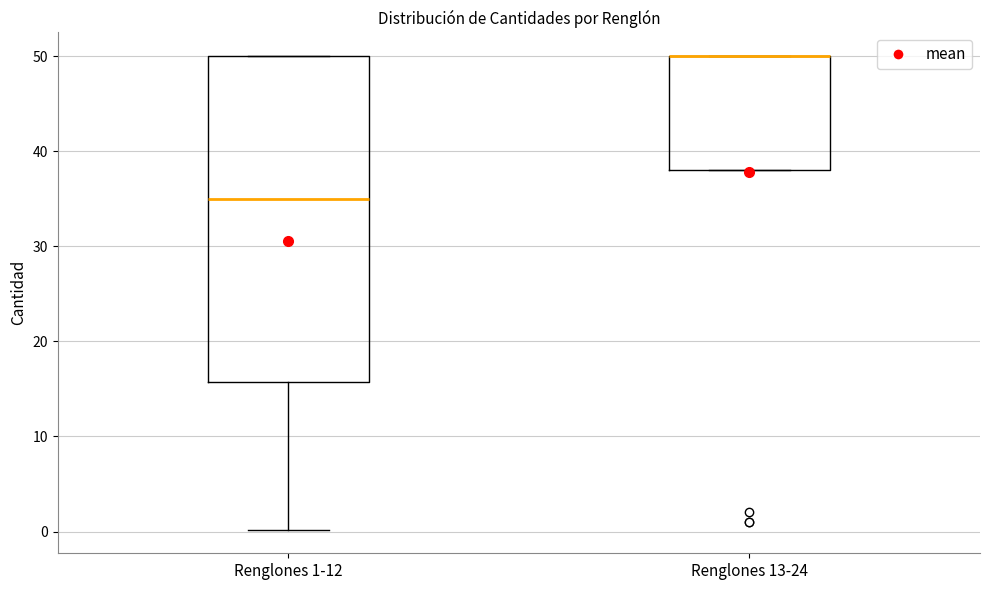

Reading left to right, transcribe this box plot: for each box, give where its median line is, the range the box spans, and where its two whiskers end, as read against the y-axis. The values are not printed on the chart, so give them approximately, as read against the axis.

Renglones 1-12: median 35, box 16 to 50, whiskers 0 to 50
Renglones 13-24: median 50 (drawn on the box's upper edge), box 38 to 50, whiskers 38 to 50